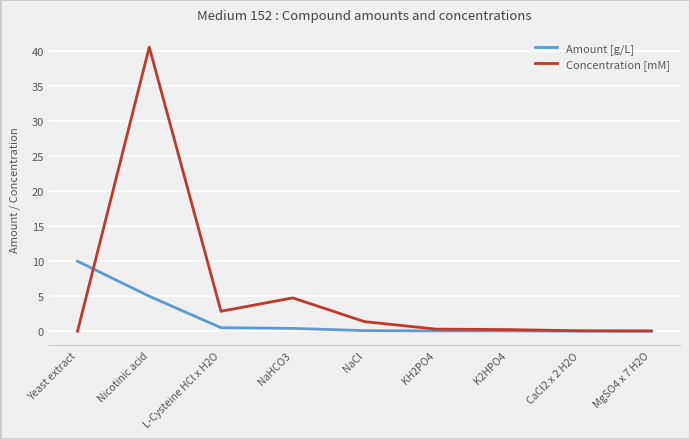

What is the maximum value for Amount [g/L]?

10.0